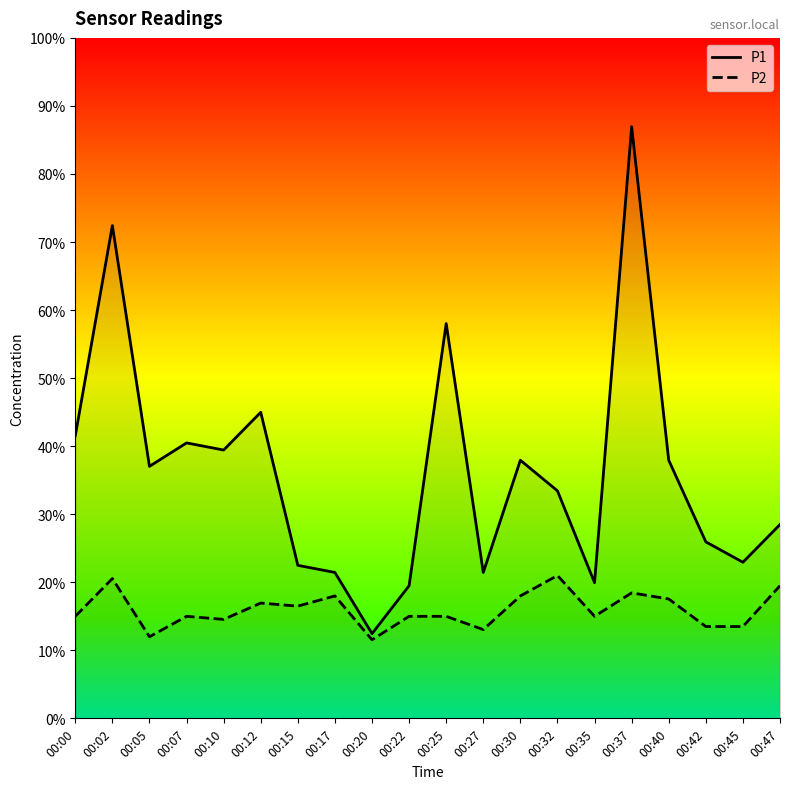

Which category has the highest value in the P2 series?

00:32